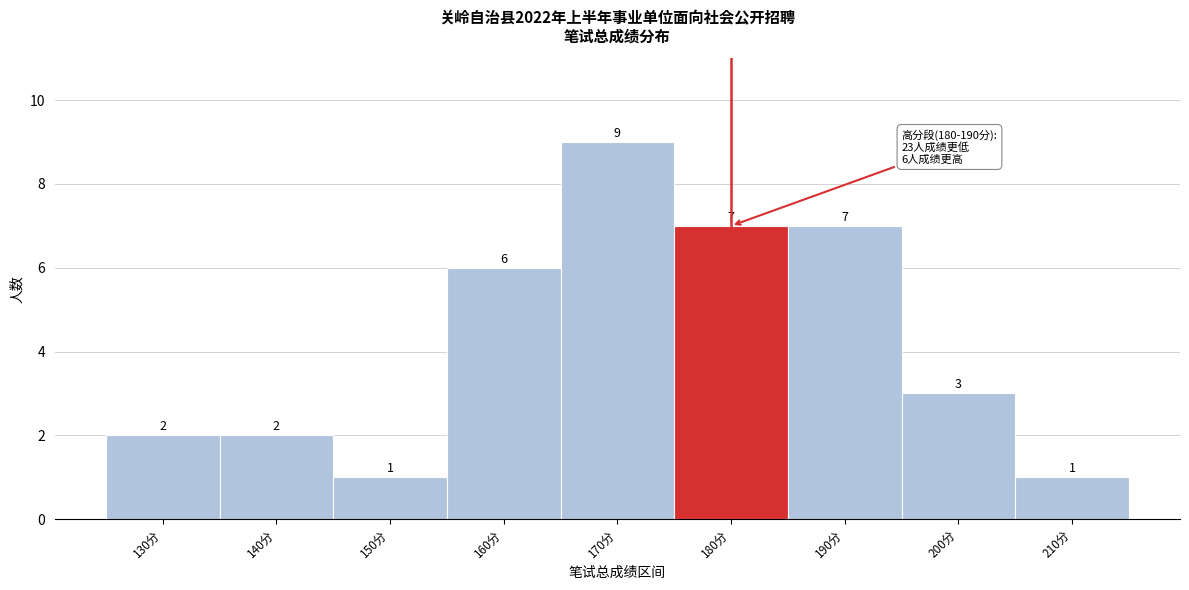

Reading left to right, list all the values displayed in this chart.

2	2	1	6	9	7	7	3	1